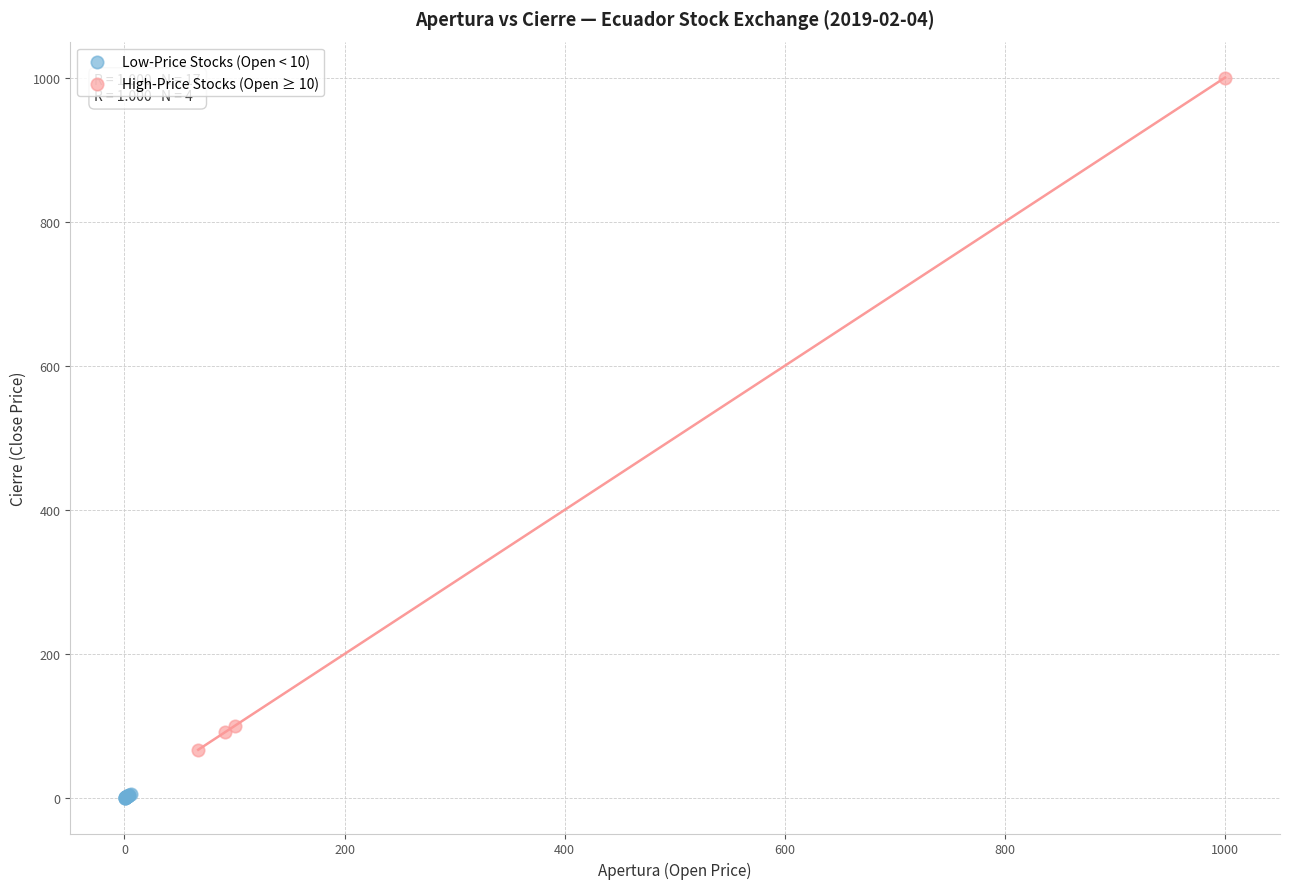

Which series contains the highest Y value?

High-Price Stocks (Open ≥ 10)